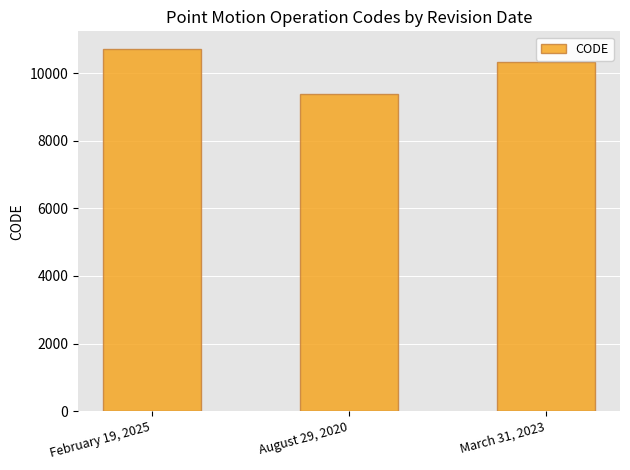

What is the label of the 2nd bar from the left?

August 29, 2020